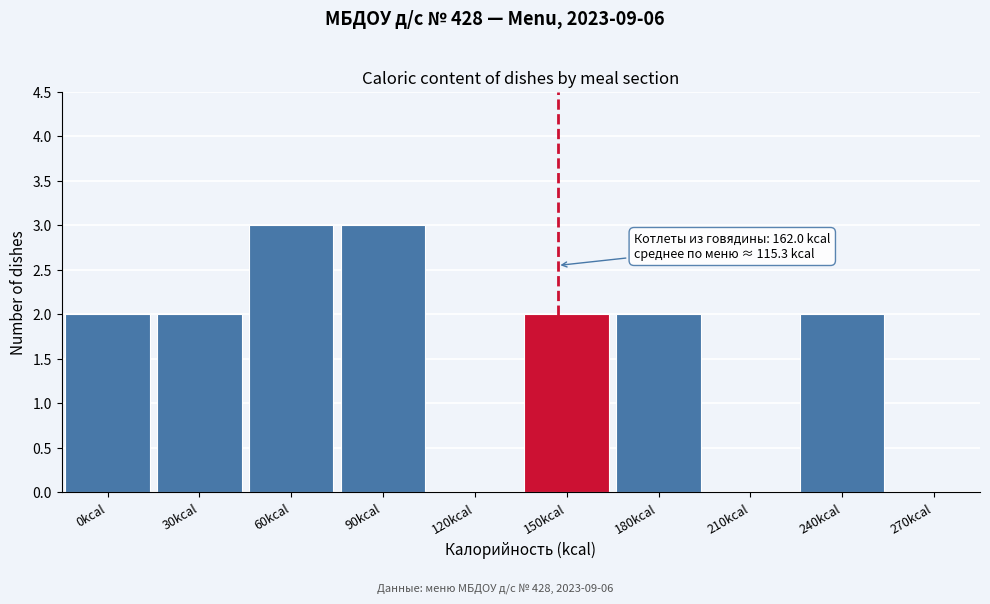

Reading left to right, extract all data points from this chart.

0kcal=2	30kcal=2	60kcal=3	90kcal=3	120kcal=0	150kcal=2	180kcal=2	210kcal=0	240kcal=2	270kcal=0